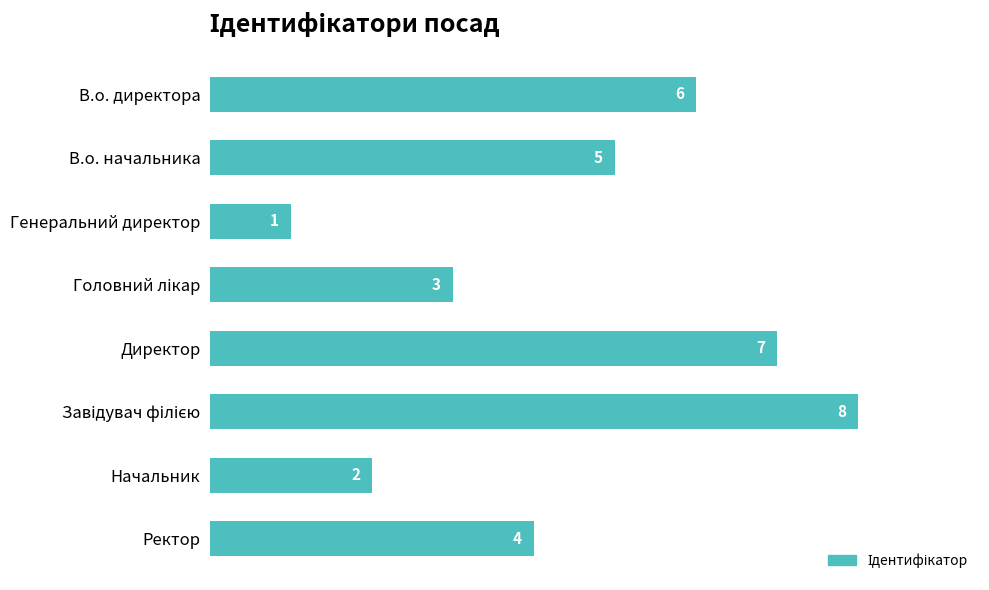

What is the label of the 8th bar from the top?

Ректор